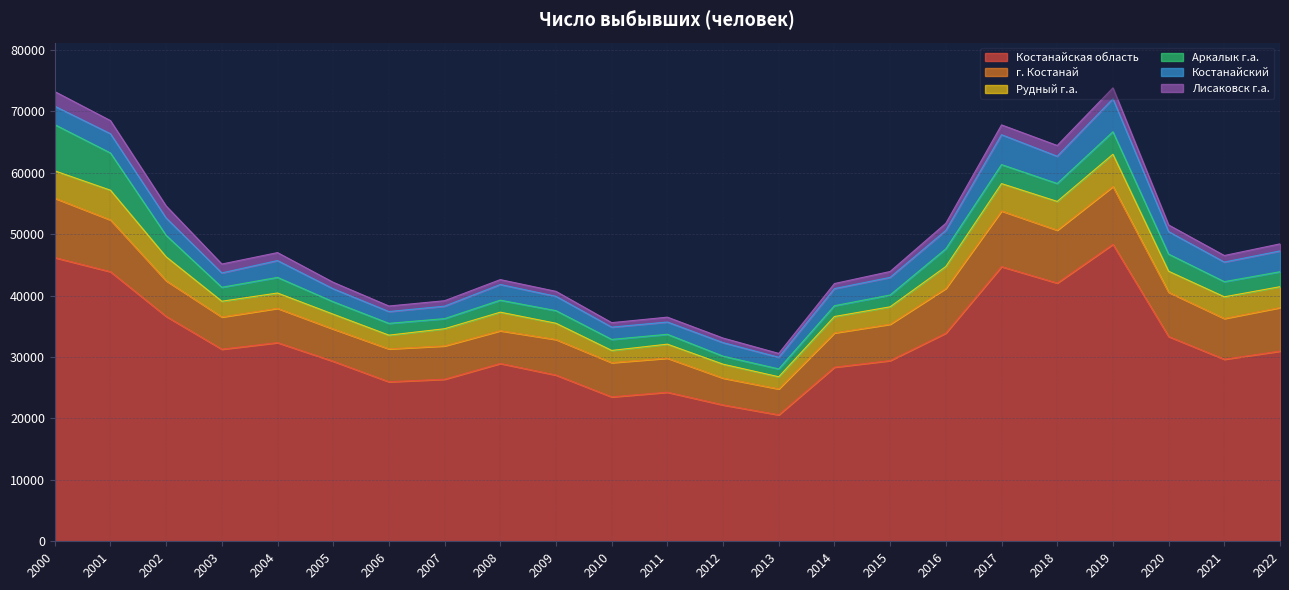

The value of Лисаковск г.а. at 2006 is 904. True or false?

True